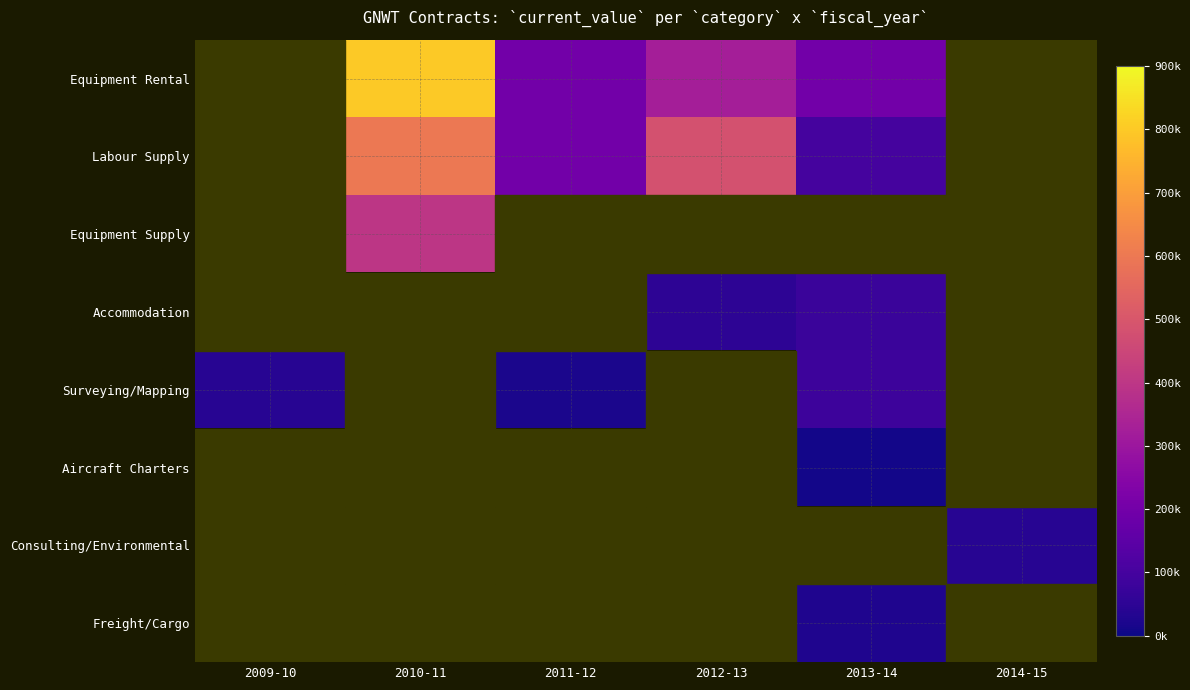

What is the spread (max minus min) of values at 2013-14?

189588.5